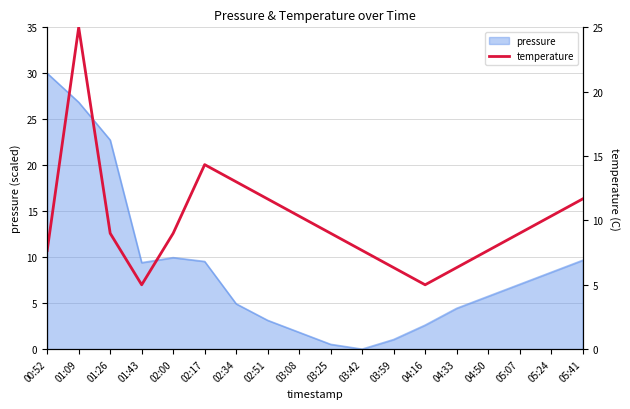

True or false: pressure has a value of 42.6 at 00:52.

False